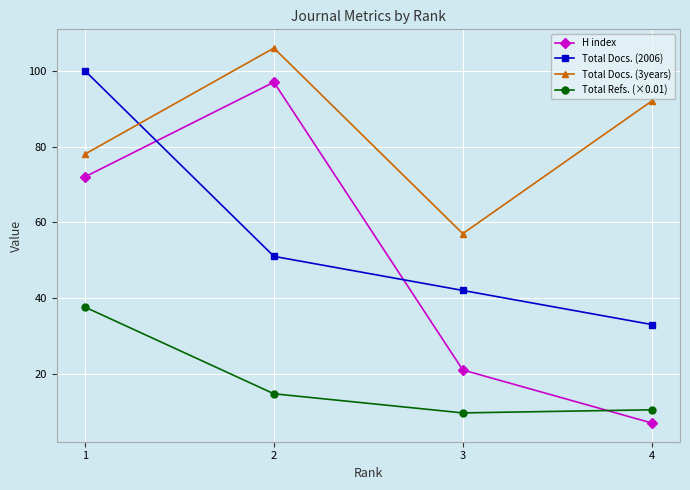

Which series has the largest total across all categories?

Total Docs. (3years)